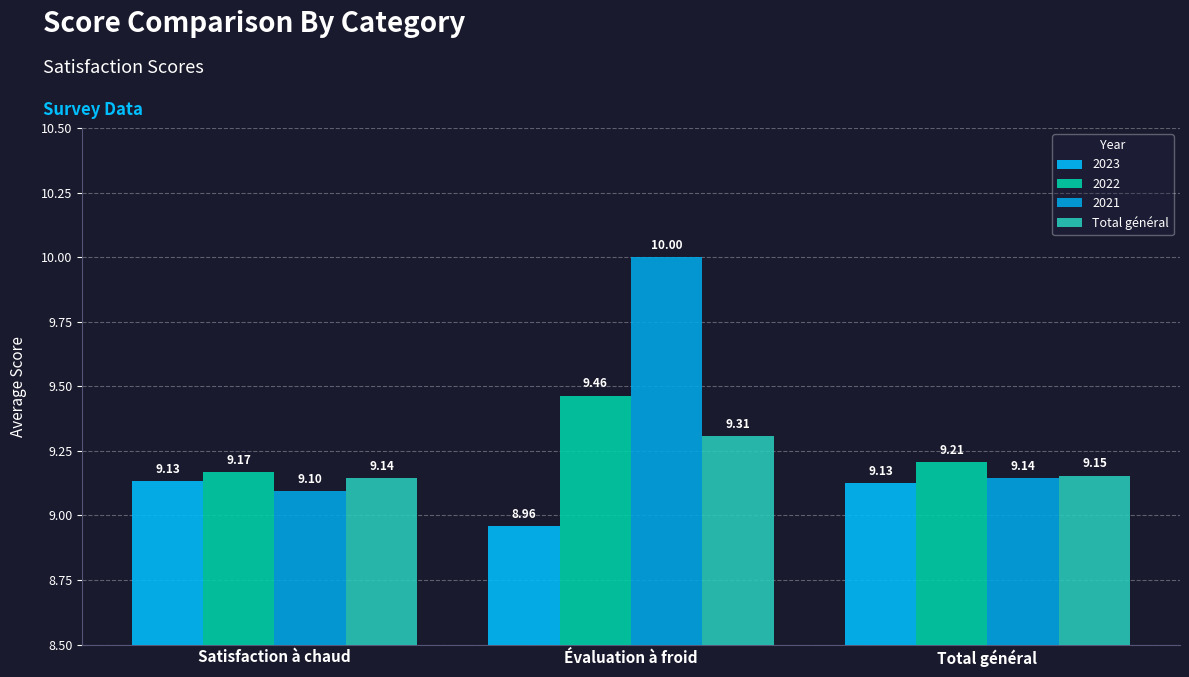

What position from the left is Total général?

3